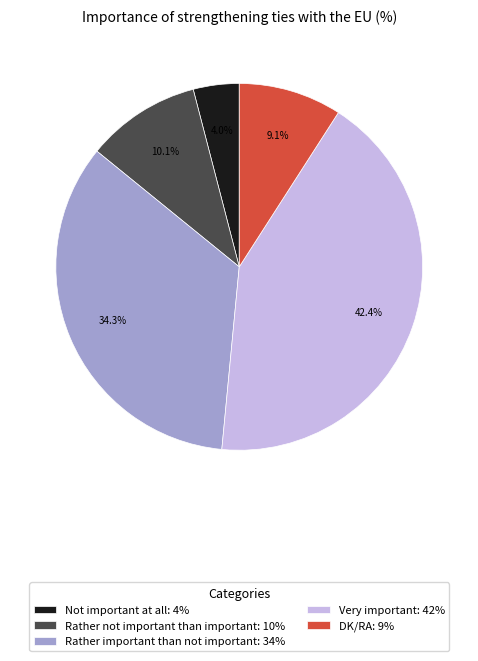

Is there a majority slice in this chart?

No